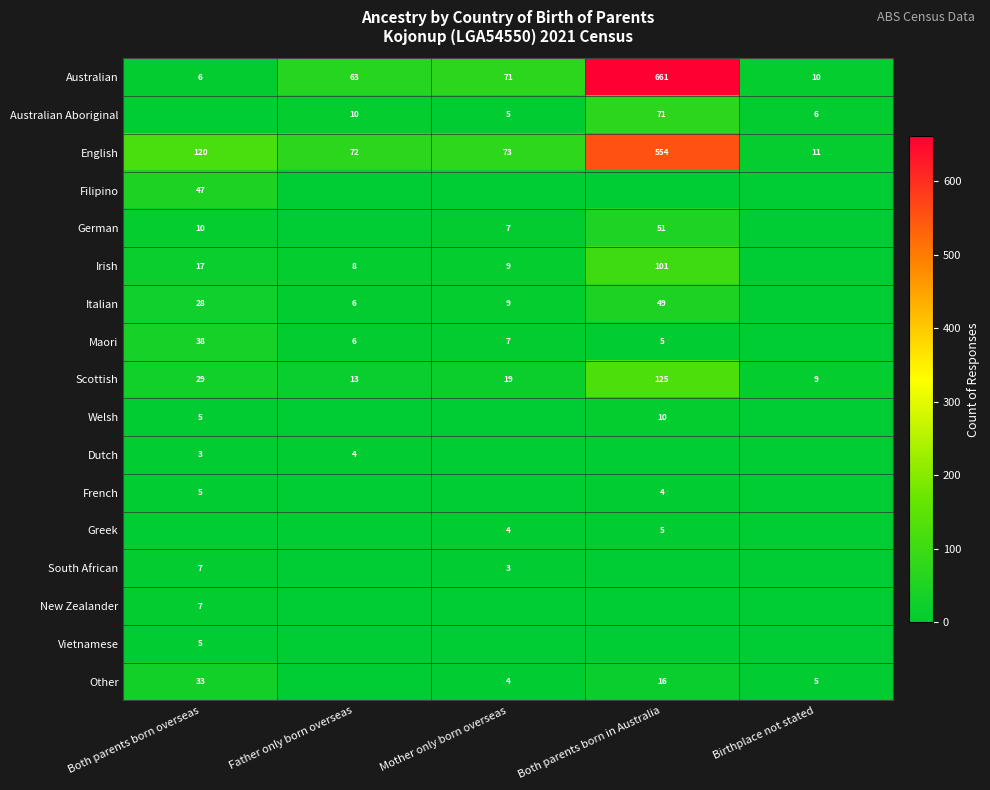

Which label corresponds to the largest value in the chart?

Both parents born in Australia